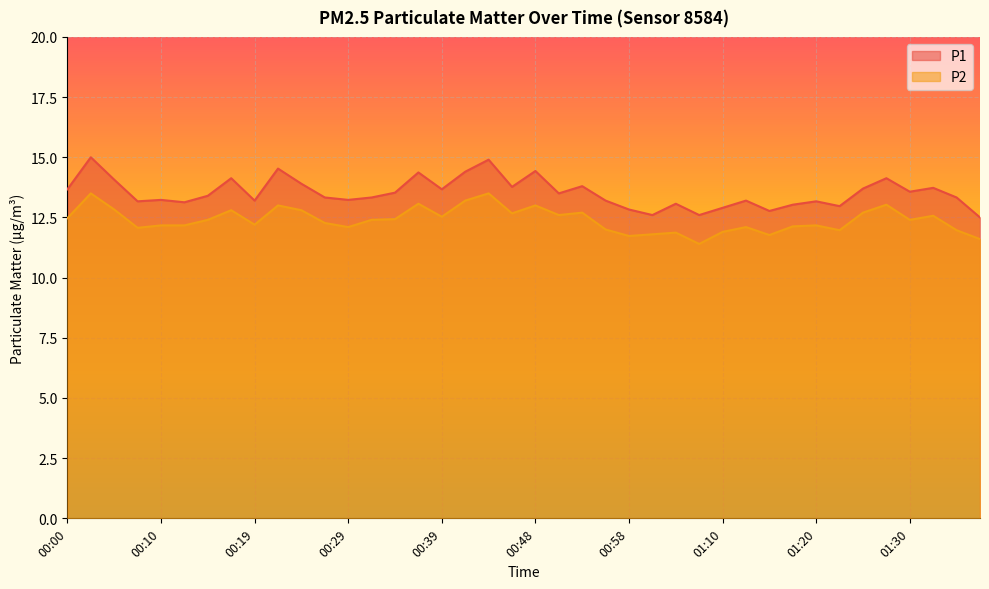

Which series has the largest range (max minus min)?

P1